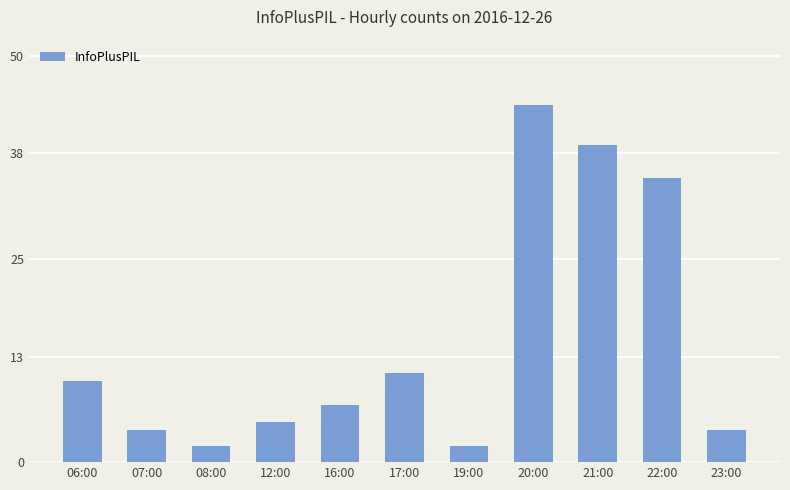

What is the difference between the maximum and minimum values?

42